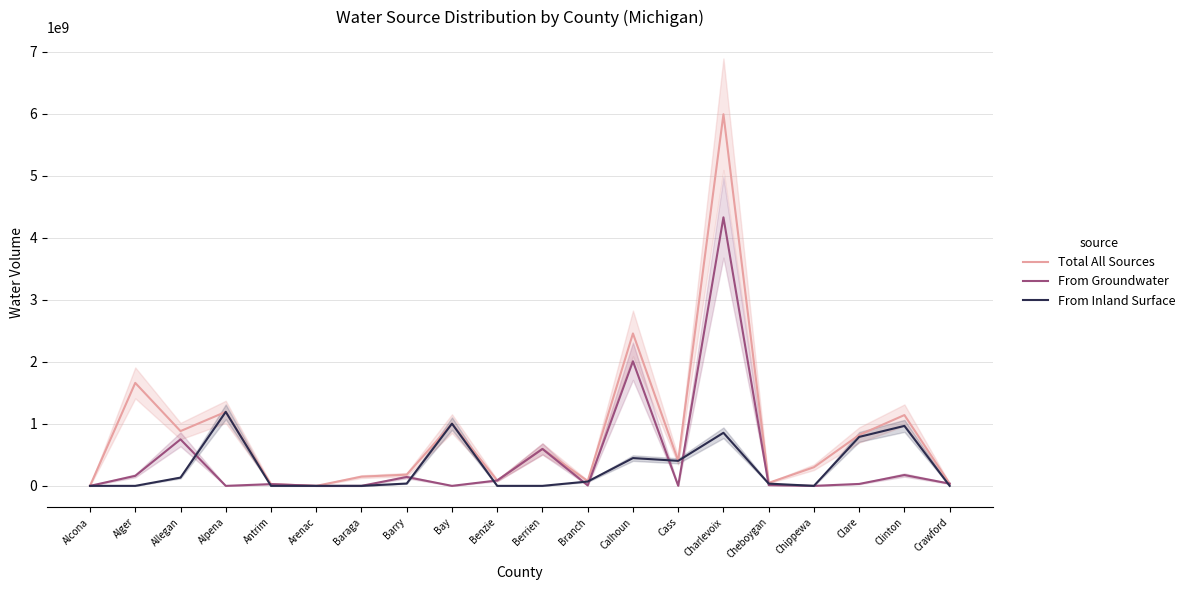

Is it true that Total All Sources equals 2458119000 at Calhoun?

True